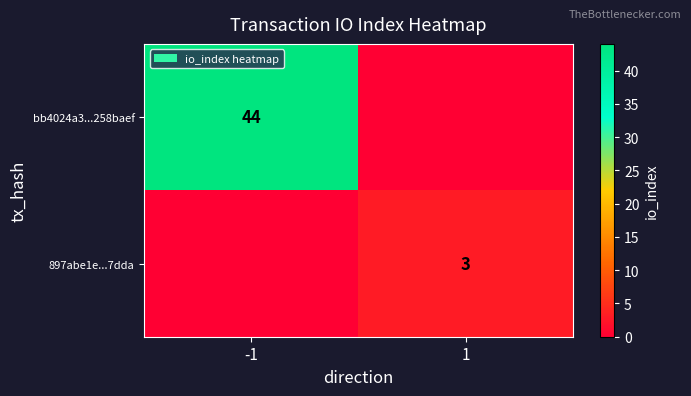

Is the value of bb4024a3...258baef at -1 greater than the value of 897abe1e...7dda at 1?

Yes